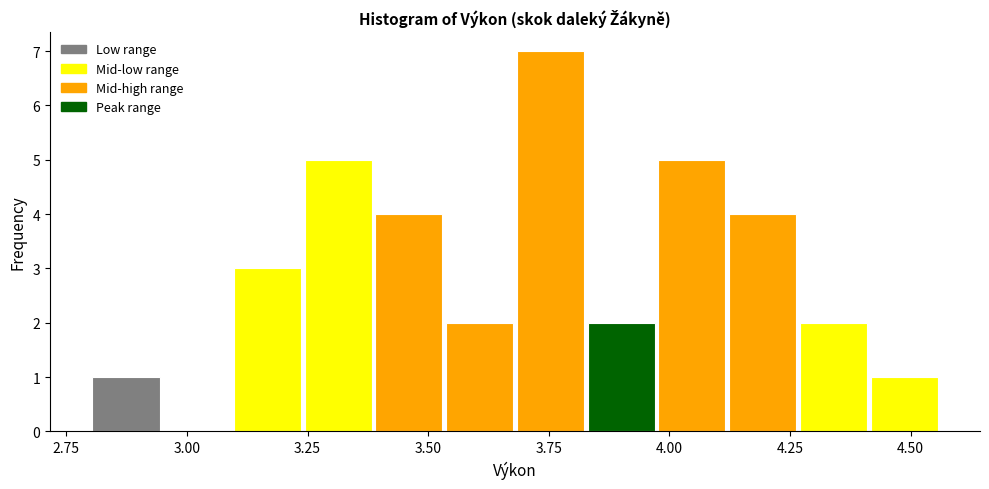

Around what value on the x-axis is the tallest bar? Give the approximate position of its centre, as read against the axis.

3.75